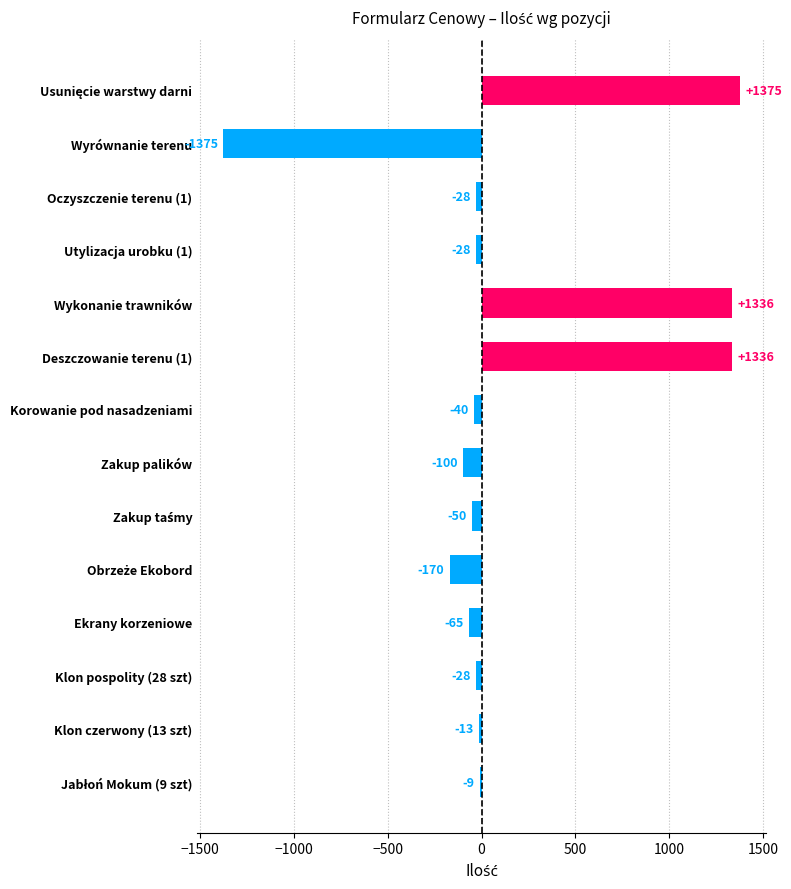

The value at Ekrany korzeniowe is -65.0. True or false?

True